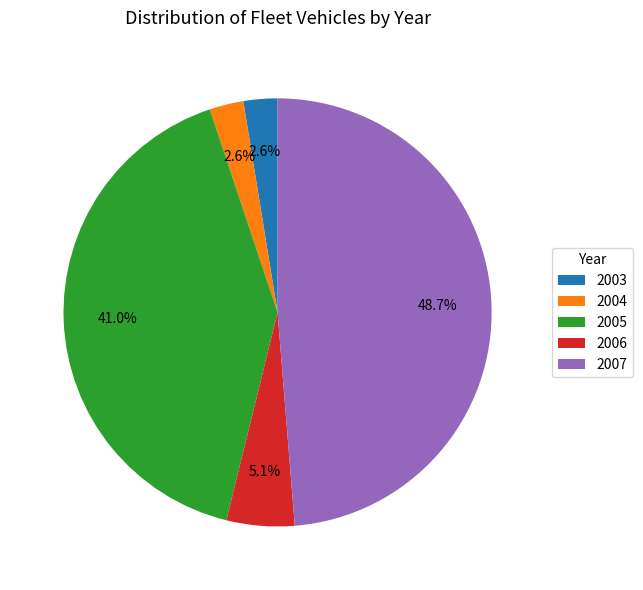

Which slice is the largest?

2007